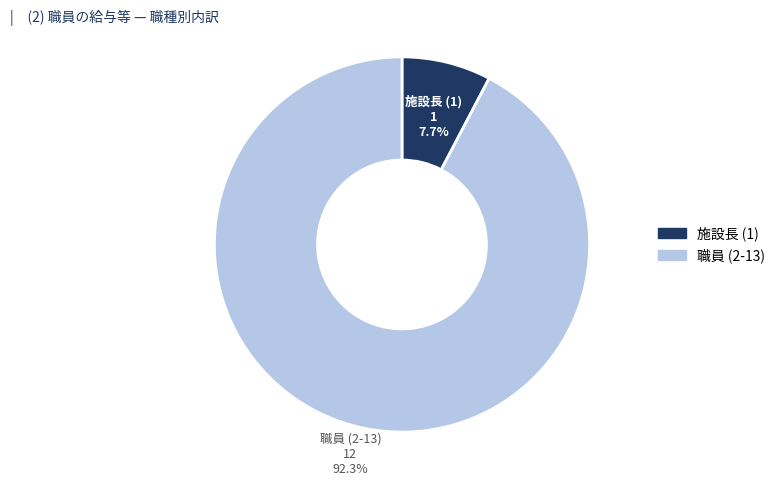

Is there a majority slice in this chart?

Yes